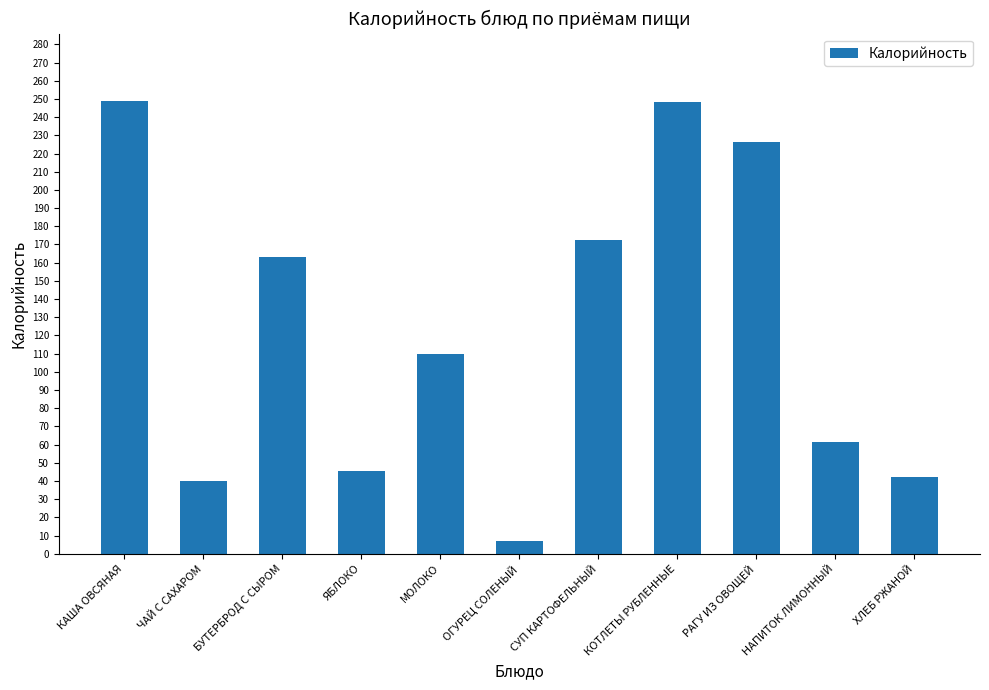

How many values are below 109?

5